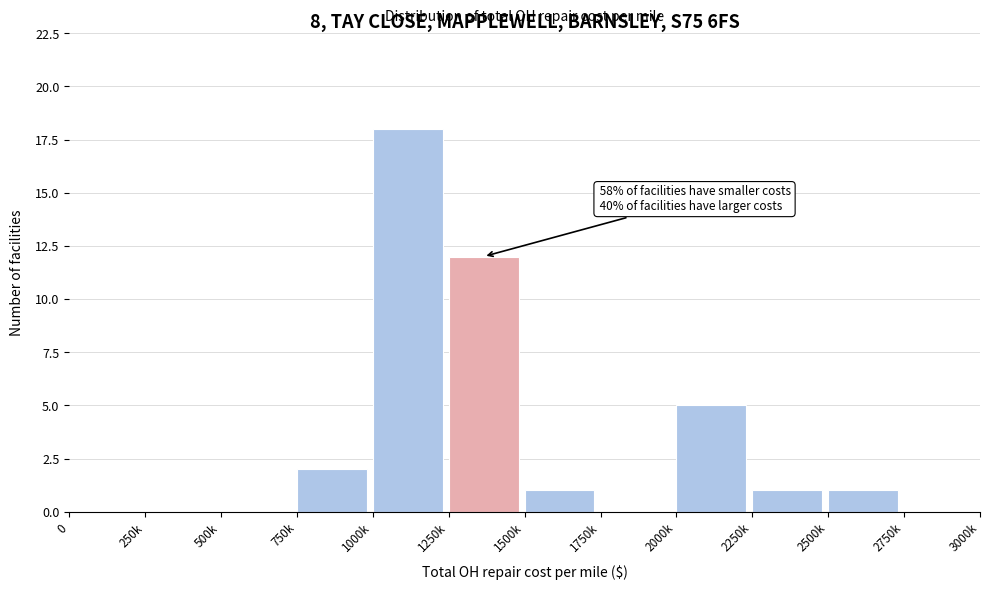

Reading left to right, extract all data points from this chart.

0=0	250k=0	500k=0	750k=2	1000k=18	1250k=12	1500k=1	1750k=0	2000k=5	2250k=1	2500k=1	2750k=0